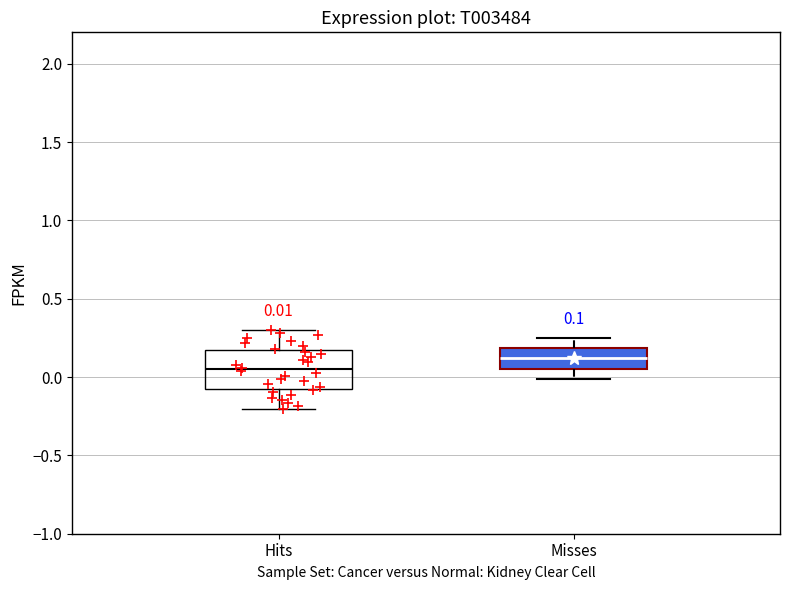

Which box has the highest median line?

Misses